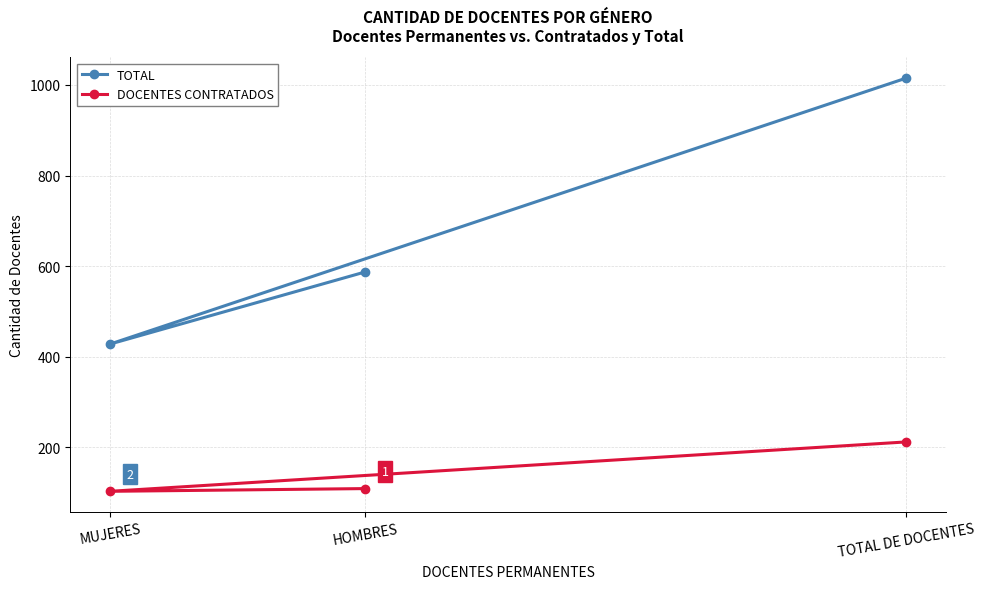

Count the TOTAL values in the range 428 to 1015.

3